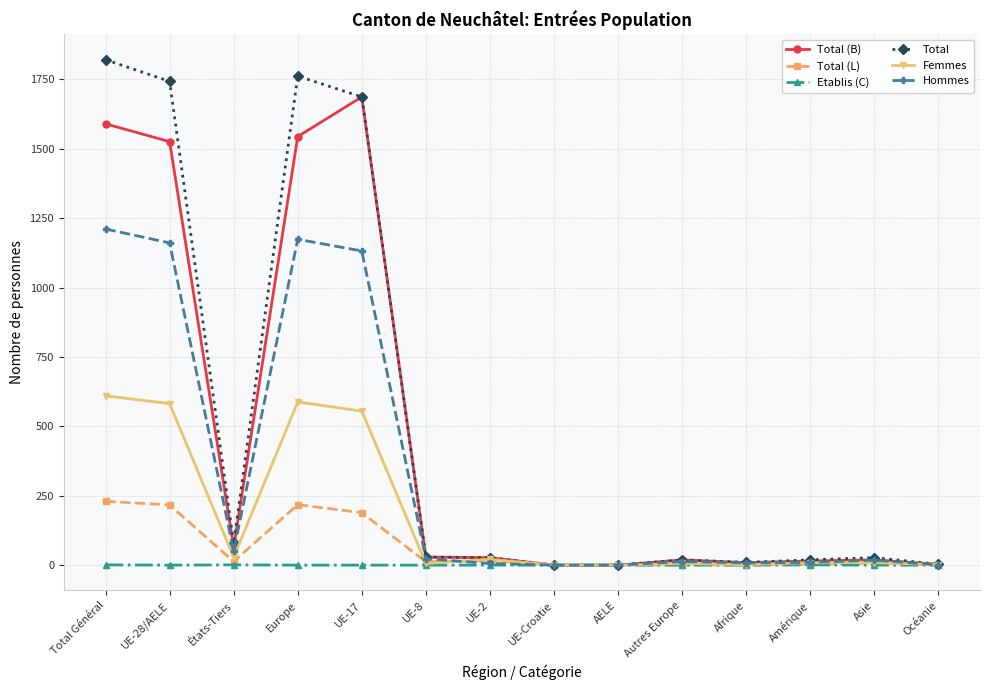

Does the chart display data point markers on the line(s)?

Yes